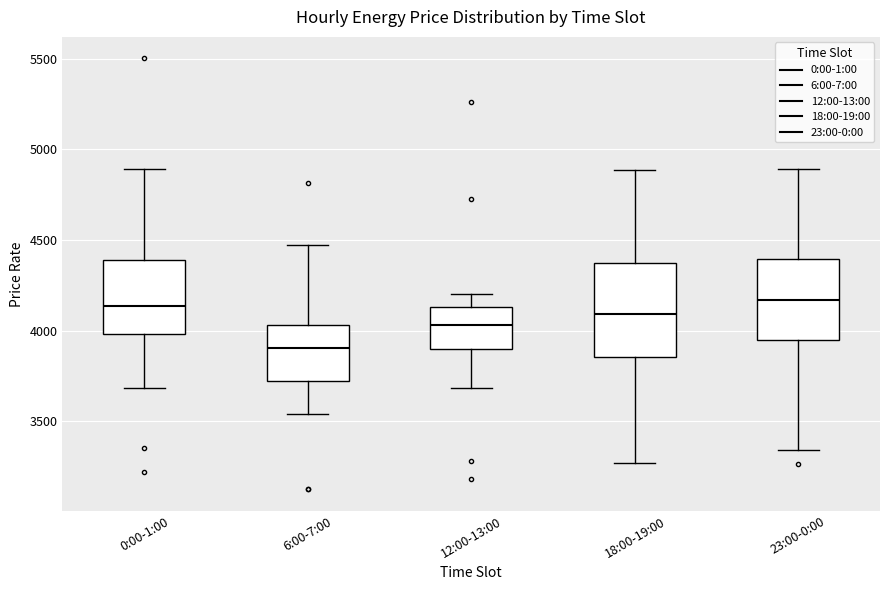

Reading left to right, transcribe this box plot: for each box, give where its median line is, the range the box spans, and where its two whiskers end, as read against the y-axis. The values are not printed on the chart, so give them approximately, as read against the axis.

0:00-1:00: median 4150, box 4000 to 4400, whiskers 3700 to 4900
6:00-7:00: median 3900, box 3700 to 4050, whiskers 3550 to 4450
12:00-13:00: median 4050, box 3900 to 4150, whiskers 3700 to 4200
18:00-19:00: median 4100, box 3850 to 4350, whiskers 3250 to 4900
23:00-0:00: median 4150, box 3950 to 4400, whiskers 3350 to 4900